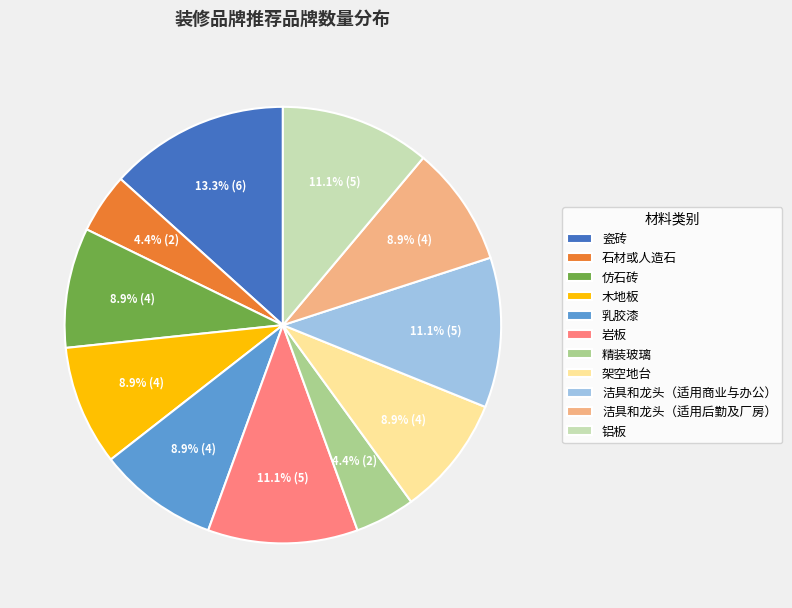

To the nearest percent, what is the difference between the 石材或人造石 and 岩板 slice percentages?

7%